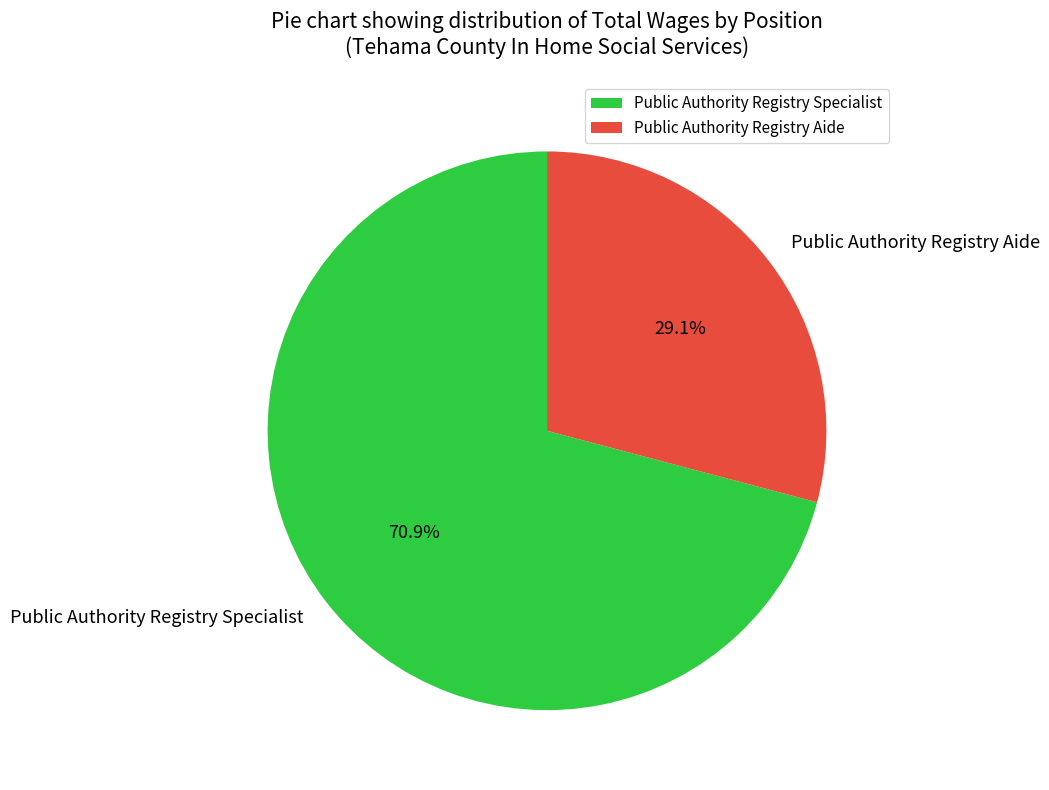

To the nearest percent, what is the average slice percentage?

50%